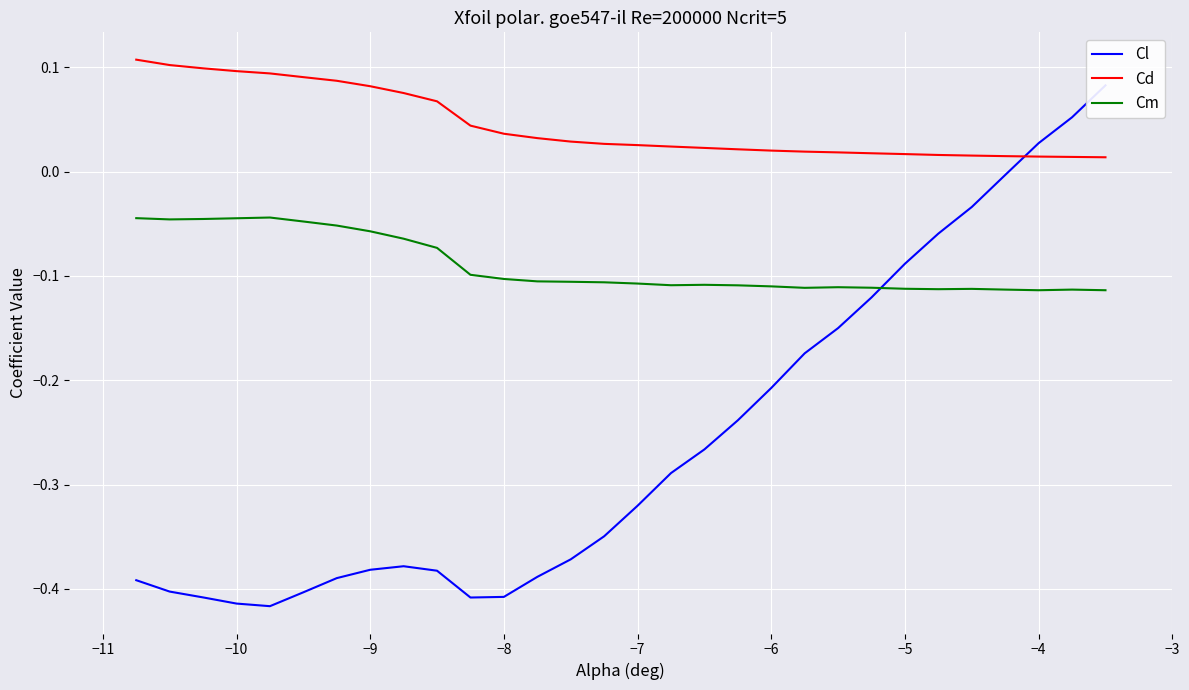

True or false: Cm and Cd intersect in this chart.

False